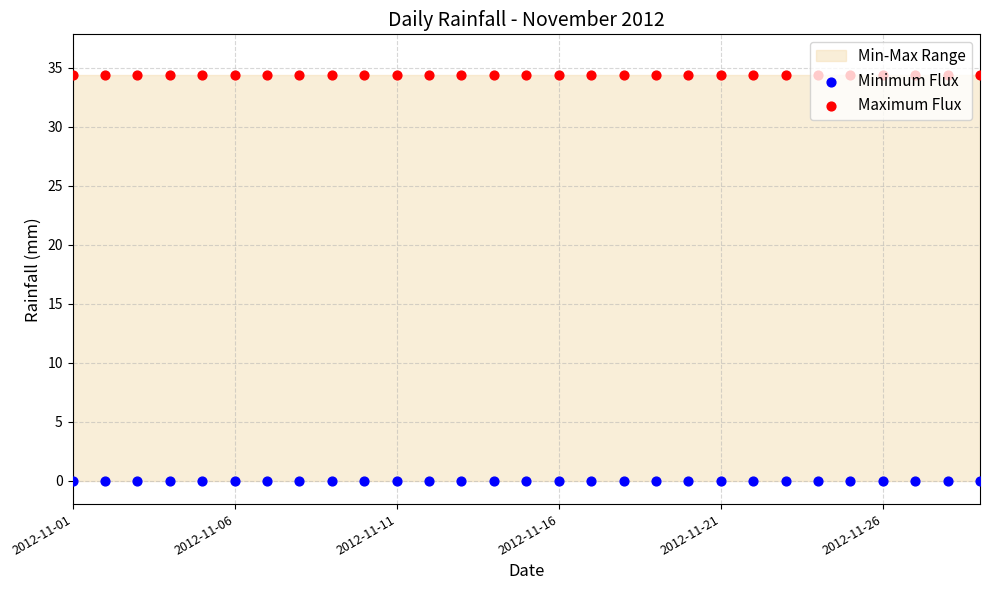

Which series has the largest Y range (max minus min)?

Minimum Flux